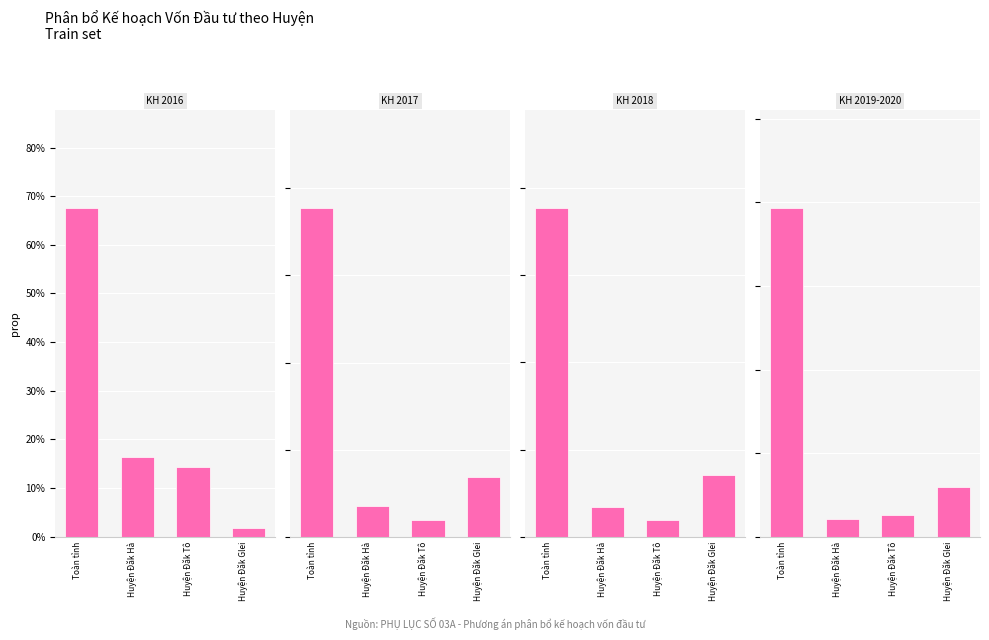

The value of KH 2016 at Huyện Đăk Tô is 0.1. True or false?

False